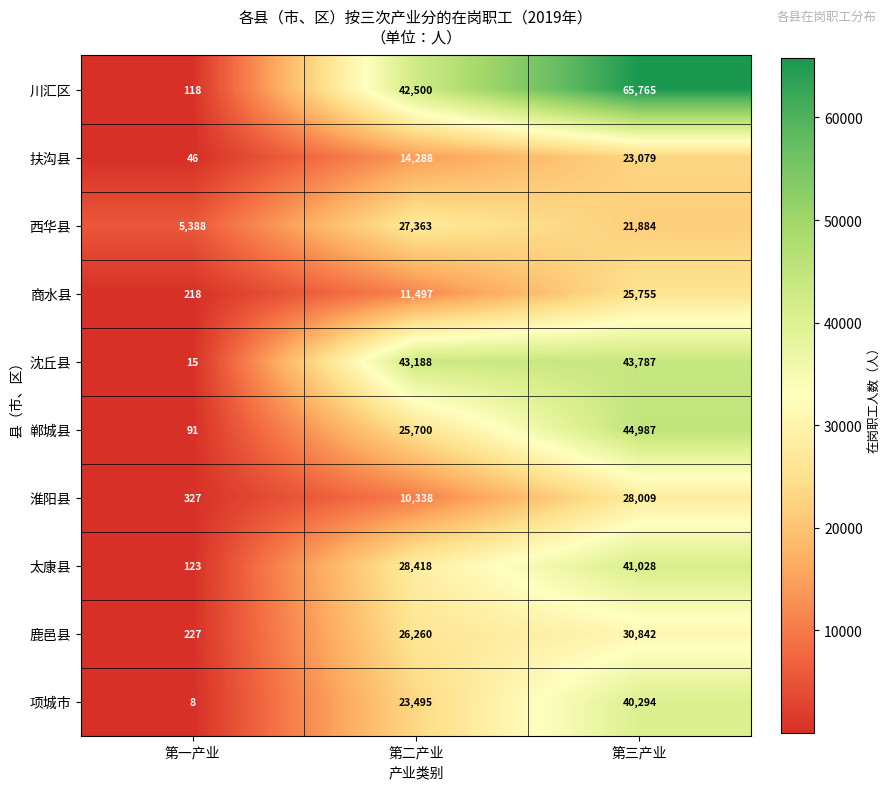

The value of 淮阳县 at 第三产业 is 28009. True or false?

True